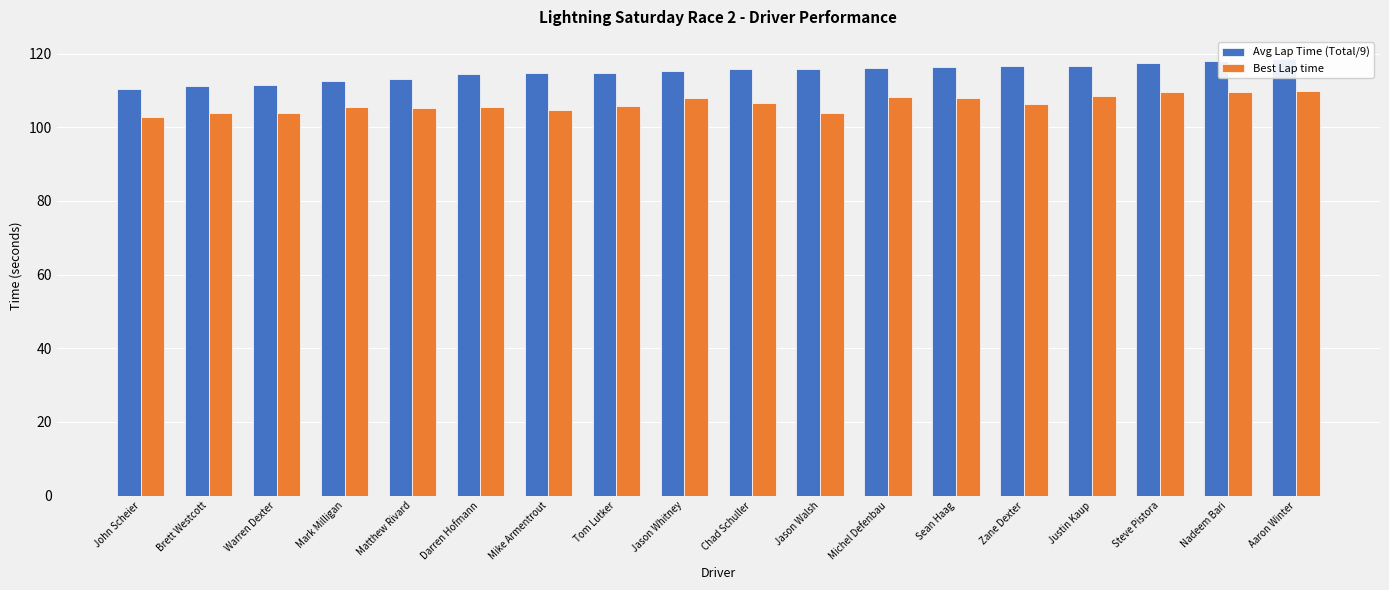

Which category has the lowest value across all series?

John Scheier